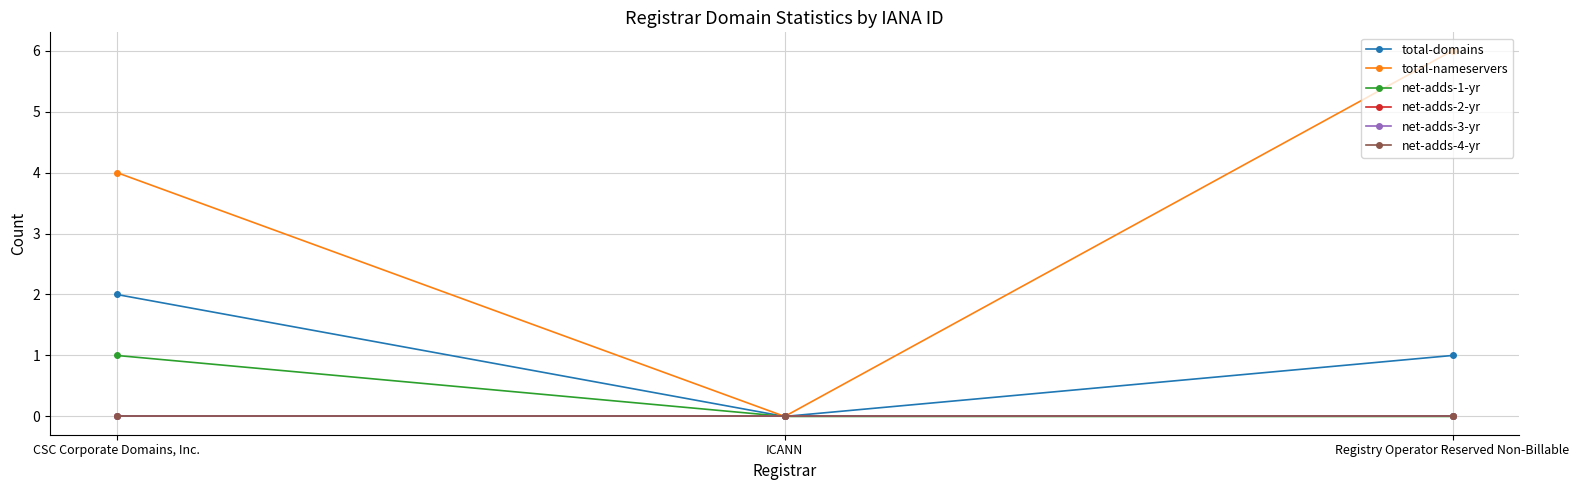

What is the highest value of the net-adds-1-yr series?

1